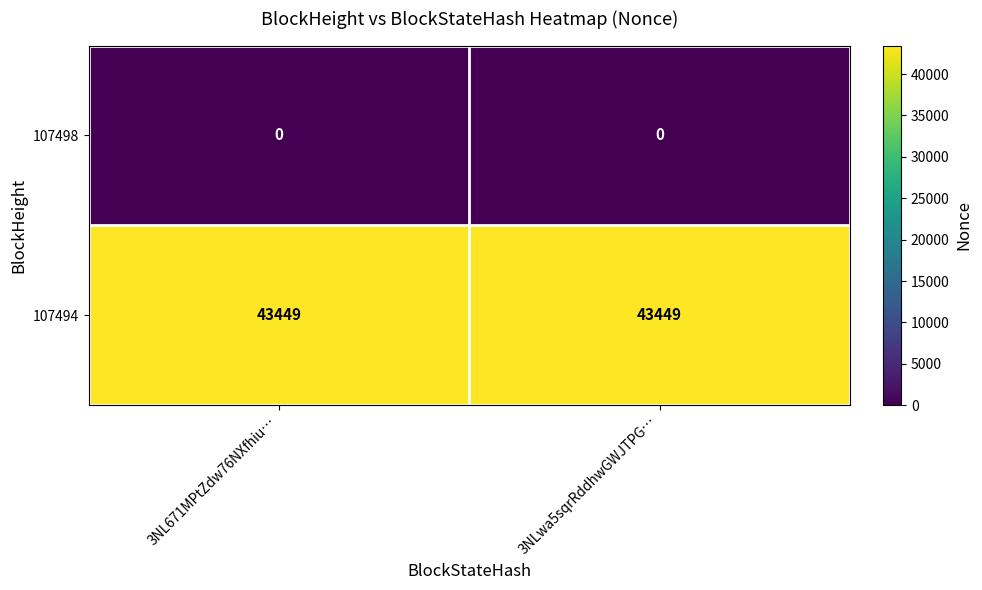

What is the spread (max minus min) of values at 3NLwa5sqrRddhwGWJTPG…?

43449